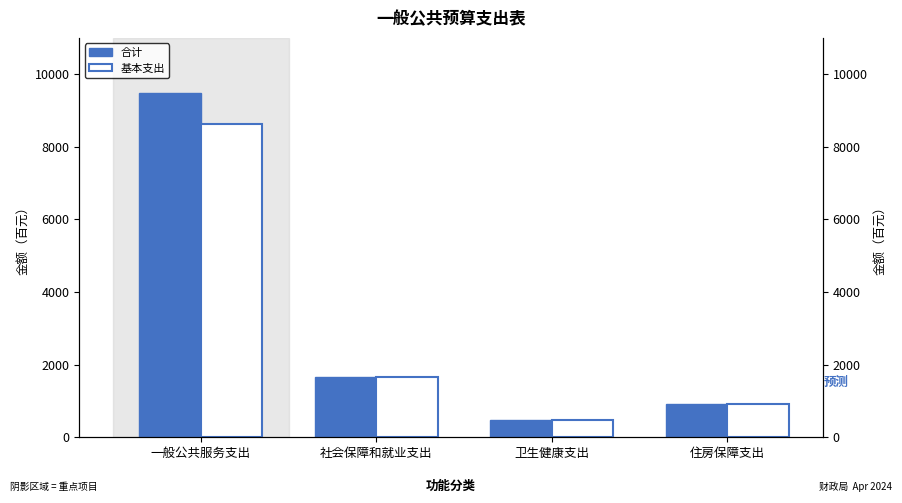

How many categories are shown in the chart?

4